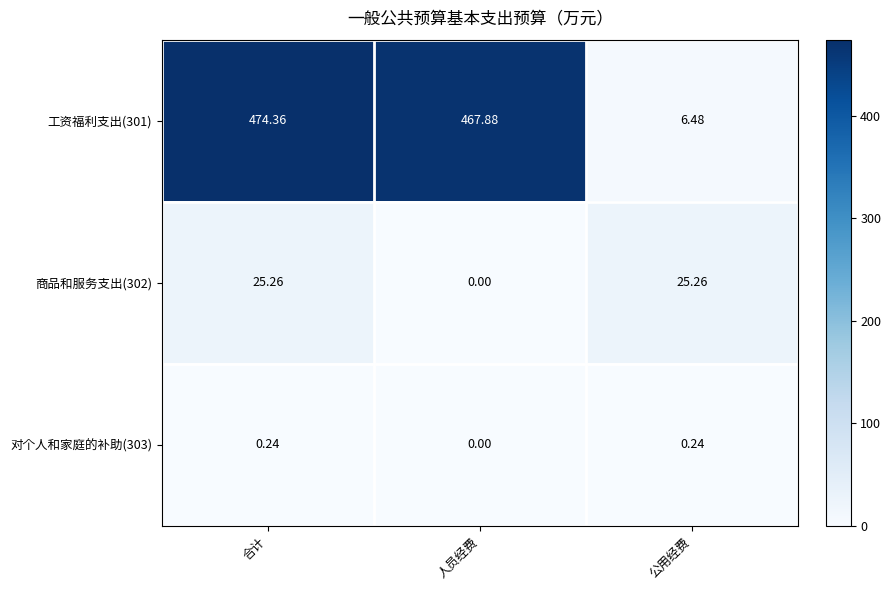

At how many categories does at least one series exceed 405?

2